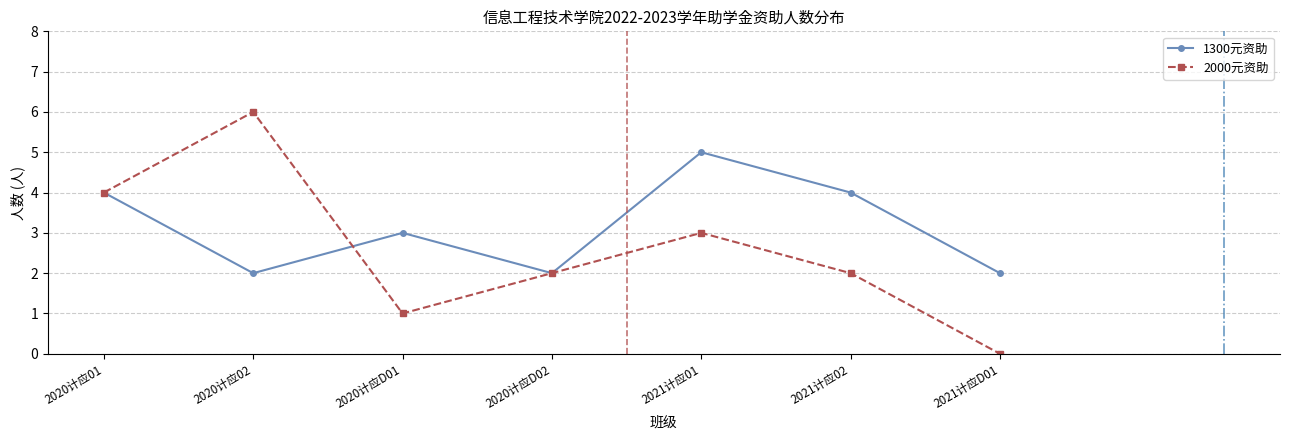

True or false: 1300元资助 has a value of 7 at 2020计应01.

False